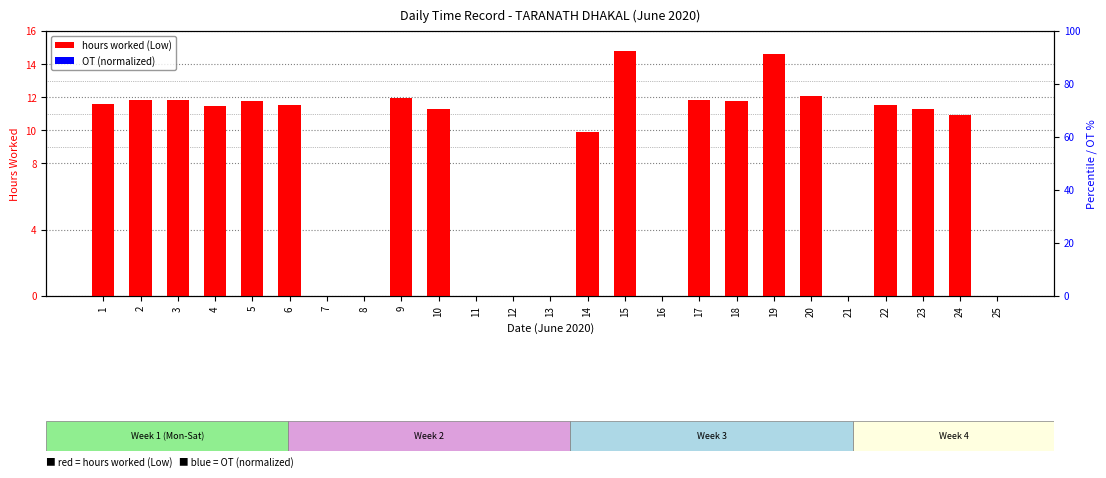

Is the value of OT (normalized) at 12 greater than the value of hours worked (Low) at 24?

No